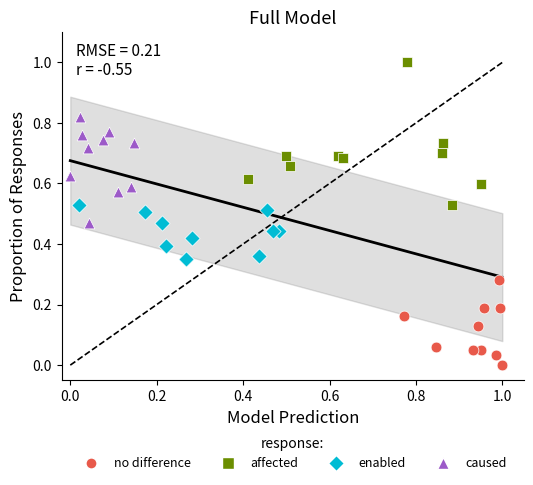

Which series reaches the minimum Y coordinate?

no difference